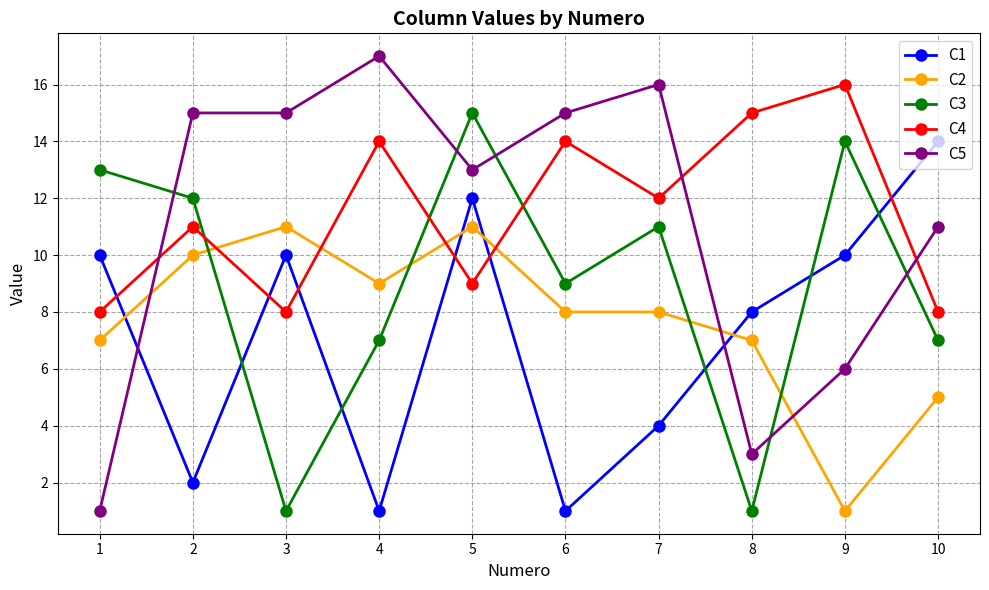

What are all the series names shown in the legend?

C1, C2, C3, C4, C5